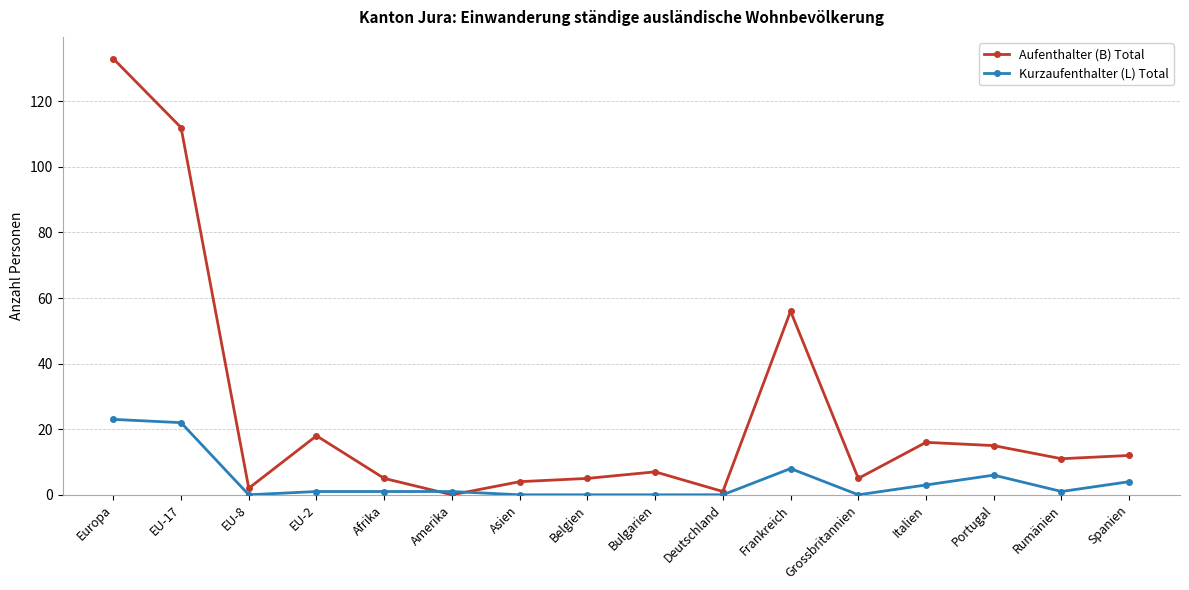

What is the label of the 12th point from the right?

Afrika